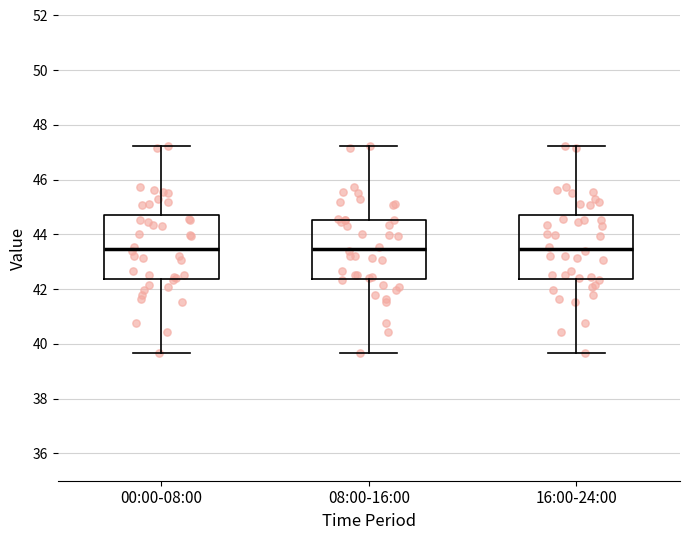

Where does the lower whisker of the box for 00:00-08:00 end on the y-axis? The values are not printed on the chart, so give them approximately, as read against the axis.

39.6